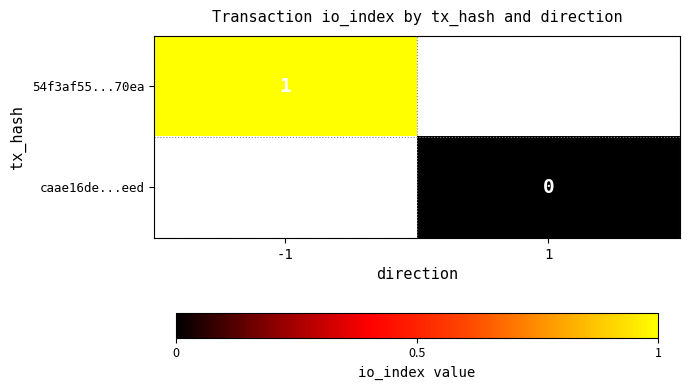

True or false: 54f3af55...70ea has a value of 1 at -1.

True